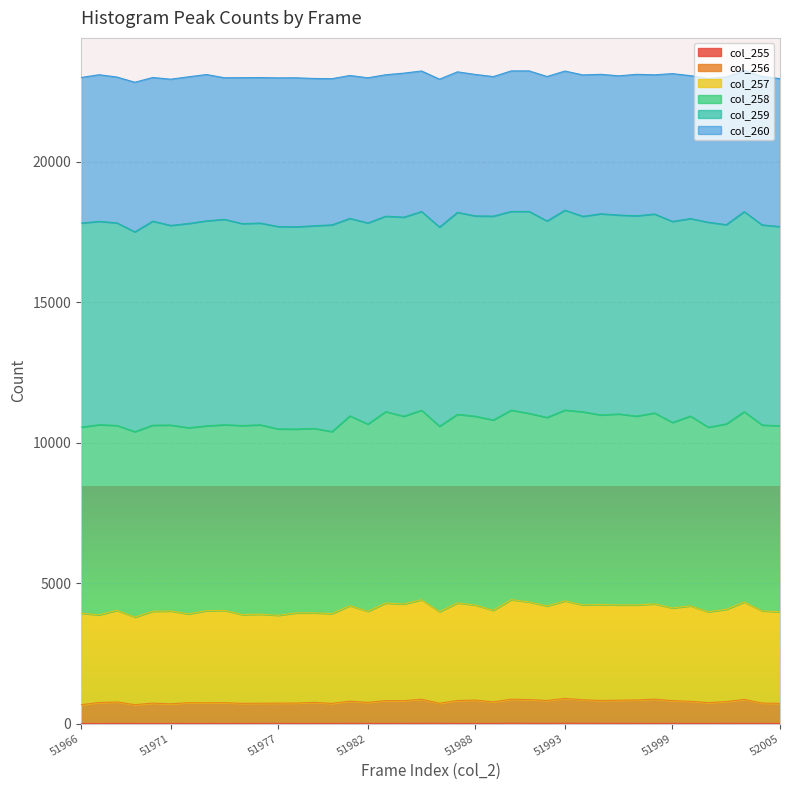

At which label does col_257 reach its peak?

51990